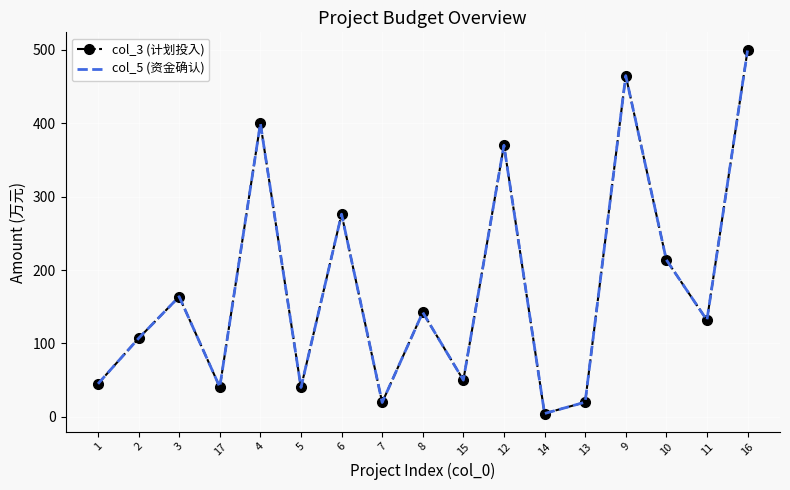

What is the total value across all series at 11?

263.5